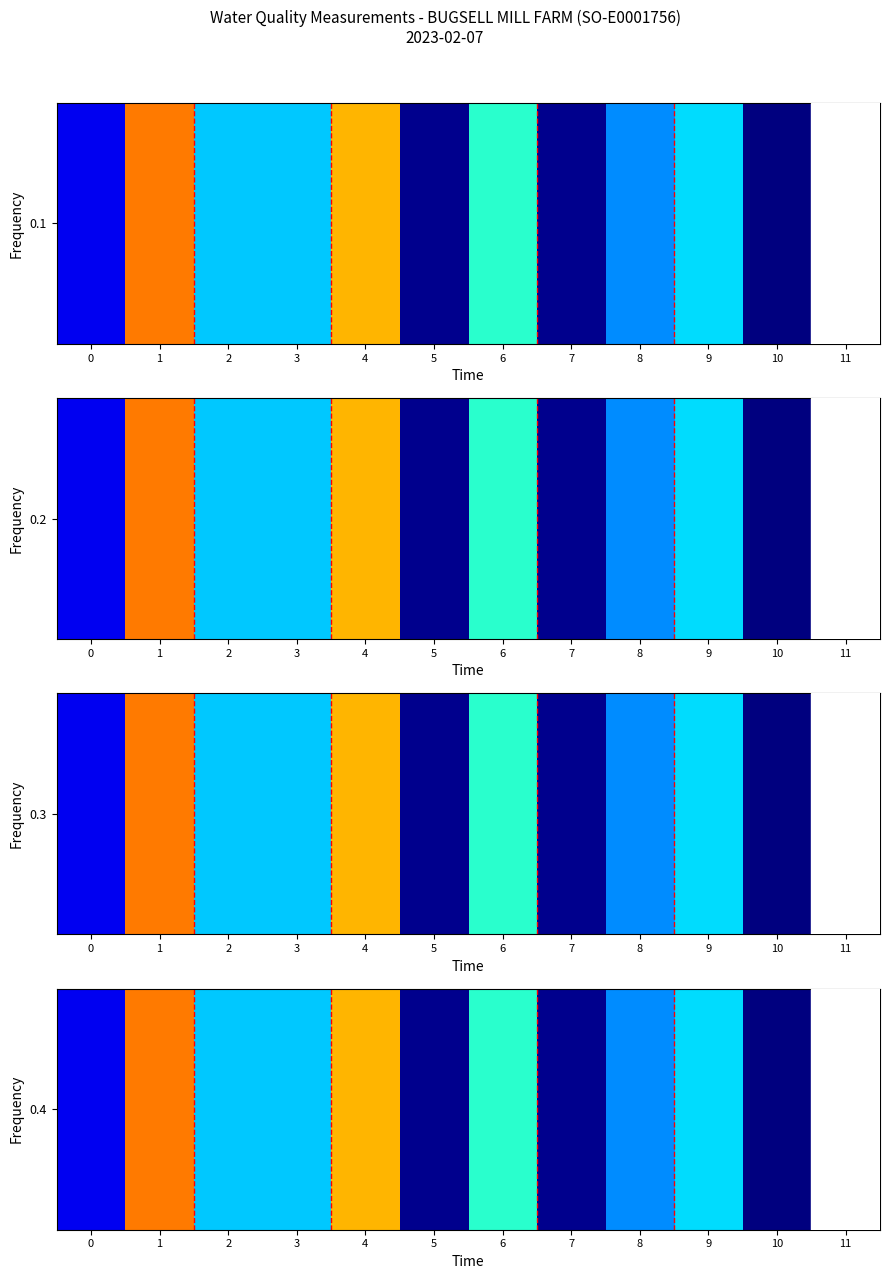

What is the average value?

1.3